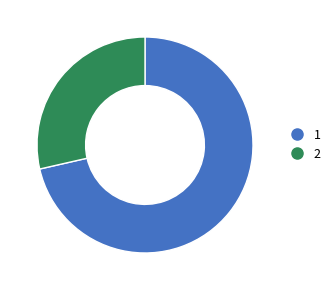

Is there a majority slice in this chart?

Yes